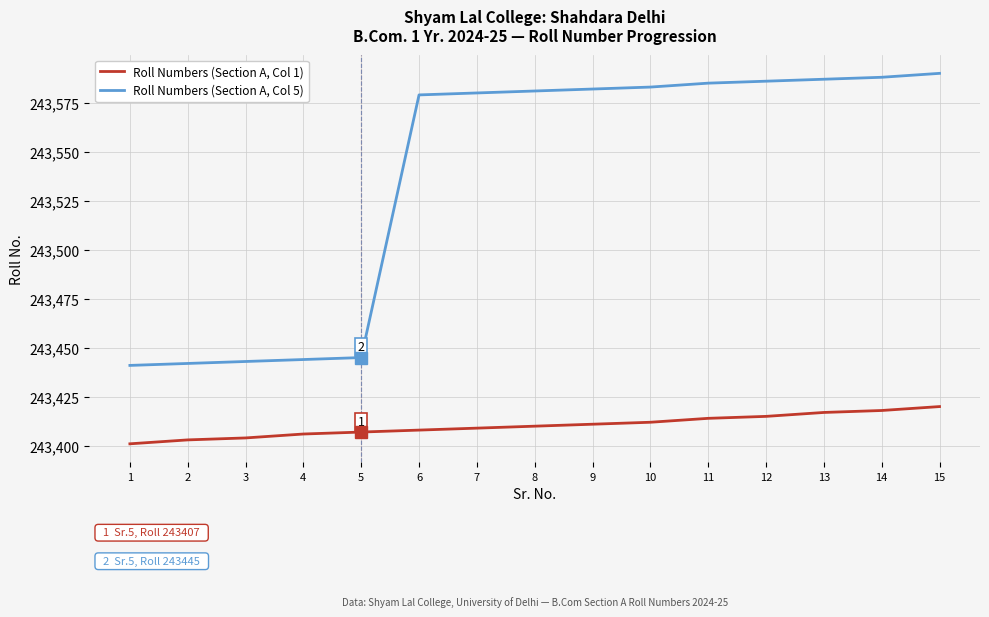

Reading right to left, transcribe all the data shown in this chart.

Roll Numbers (Section A, Col 1): 243420	243418	243417	243415	243414	243412	243411	243410	243409	243408	243407	243406	243404	243403	243401
Roll Numbers (Section A, Col 5): 243590	243588	243587	243586	243585	243583	243582	243581	243580	243579	243445	243444	243443	243442	243441